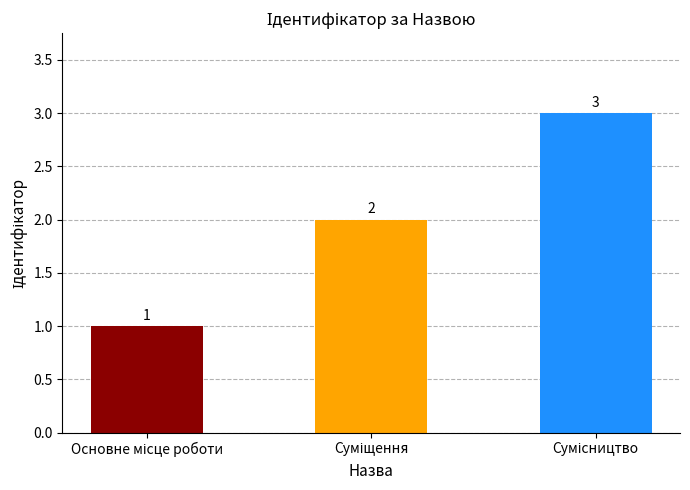

What is the sum of all values?

6